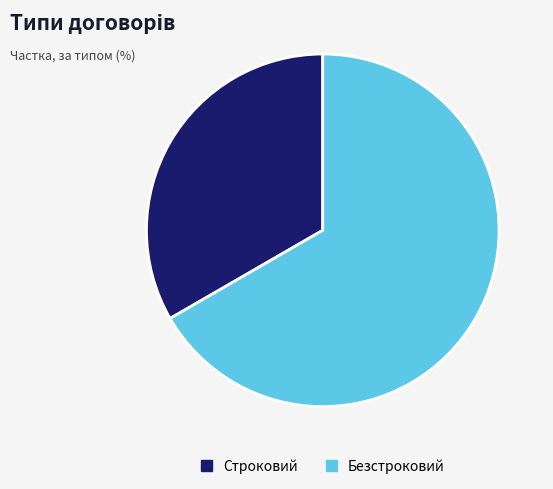

Rank the categories by value from highest to lowest.

Безстроковий, Строковий